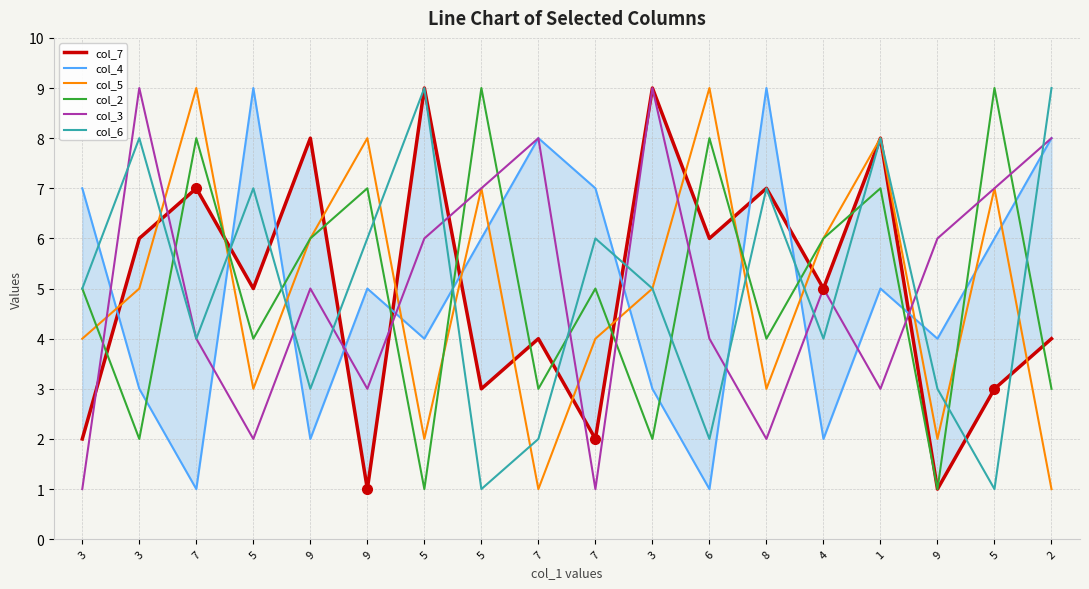

What is the value of the col_5 point at the 5th from the left?

6